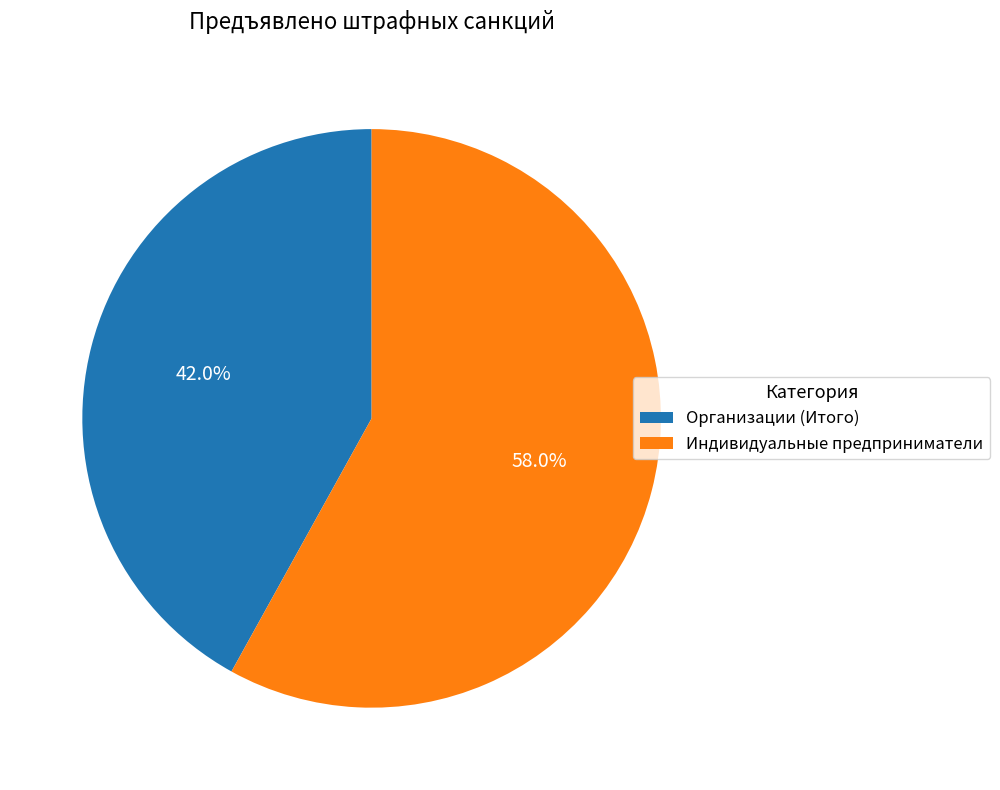

Rank the categories by value from lowest to highest.

Организации (Итого), Индивидуальные предприниматели